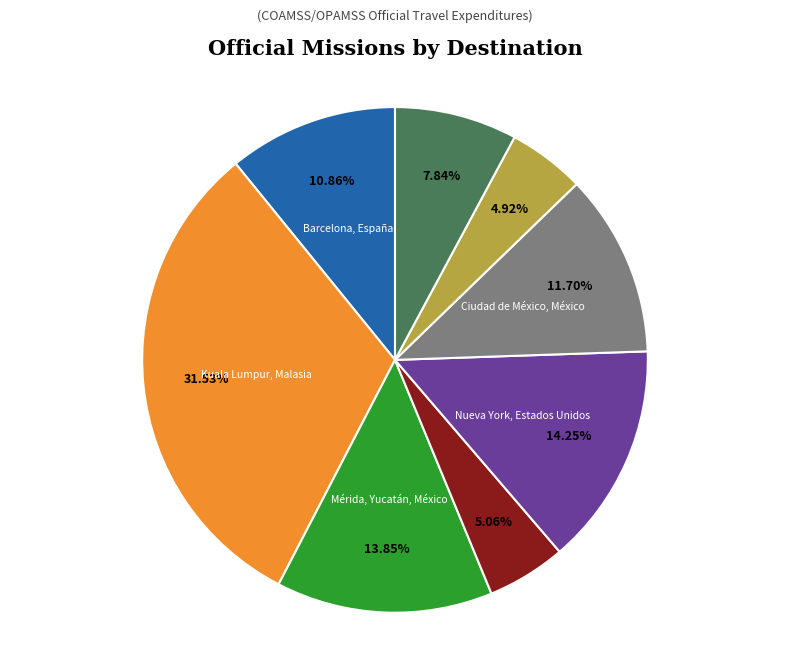

Is there any slice that represents more than half of the pie?

No